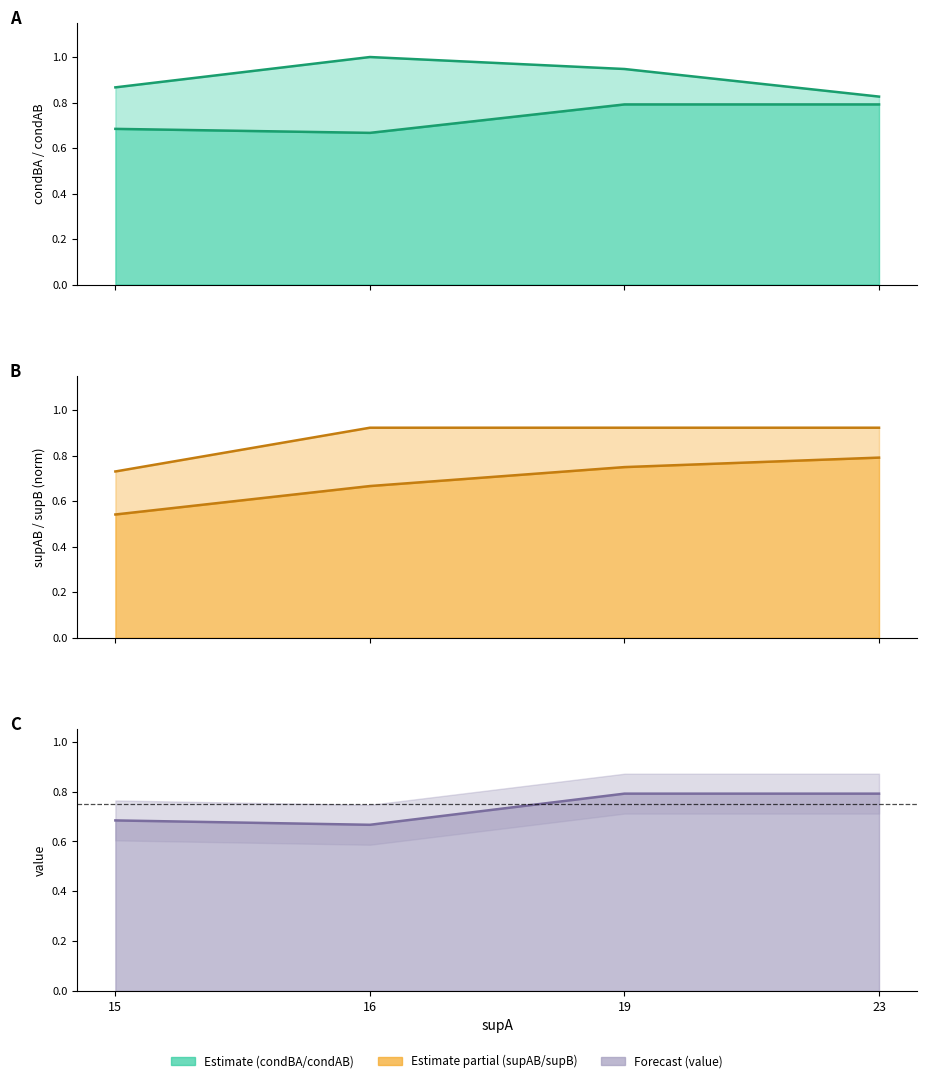

What is the value of the condBA point at the 4th from the left?

0.8